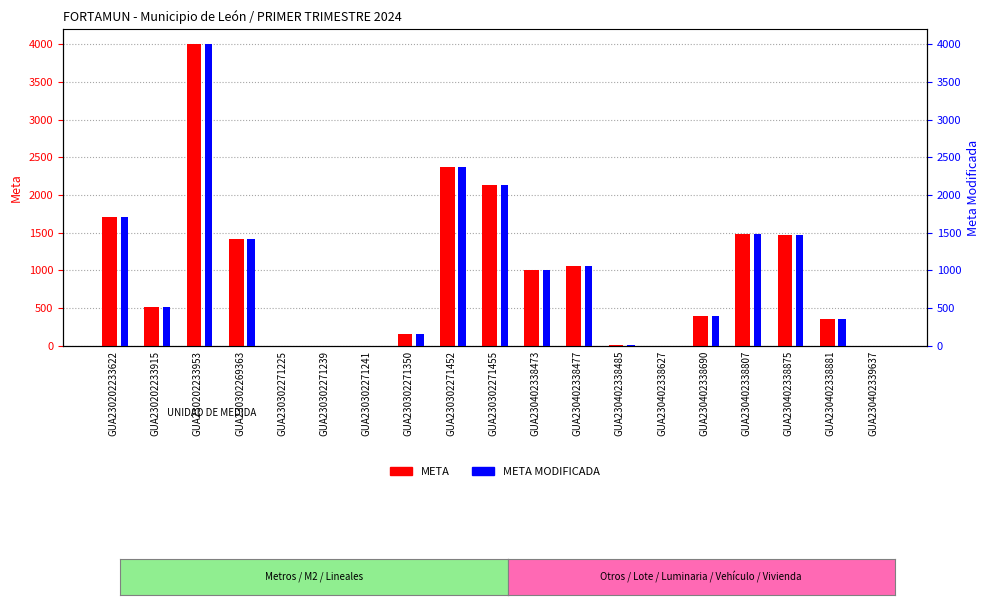

The value of META MODIFICADA at GUA230302269363 is 2329.7. True or false?

False